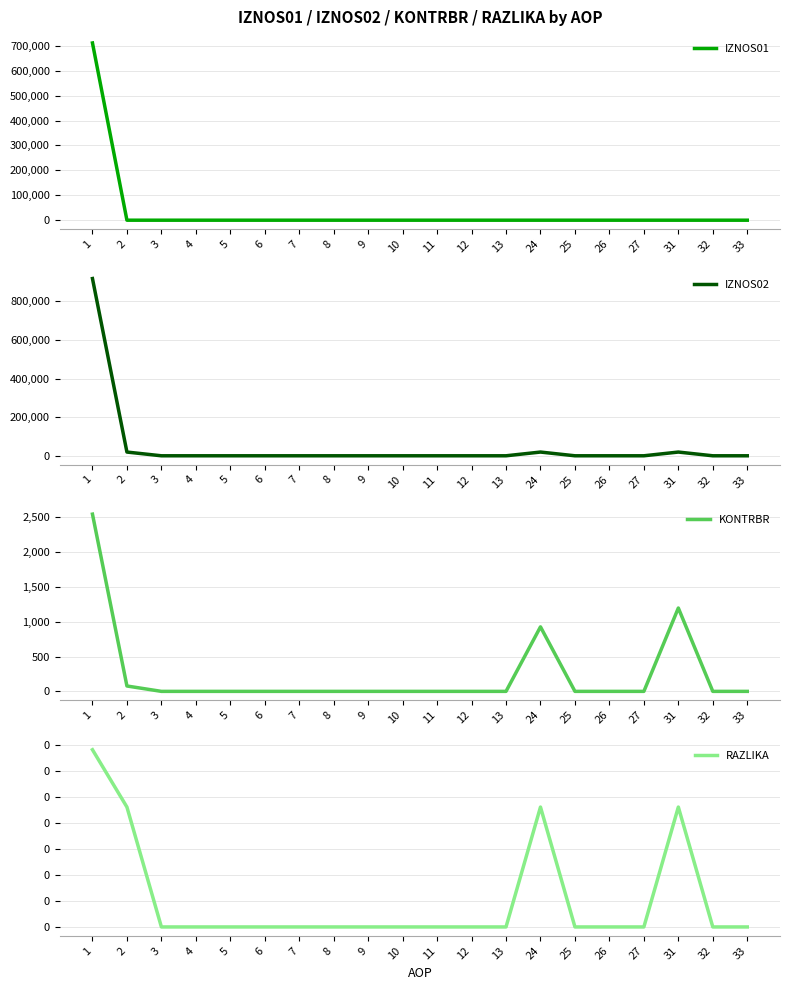

Is this an area chart (filled region under the line)?

No